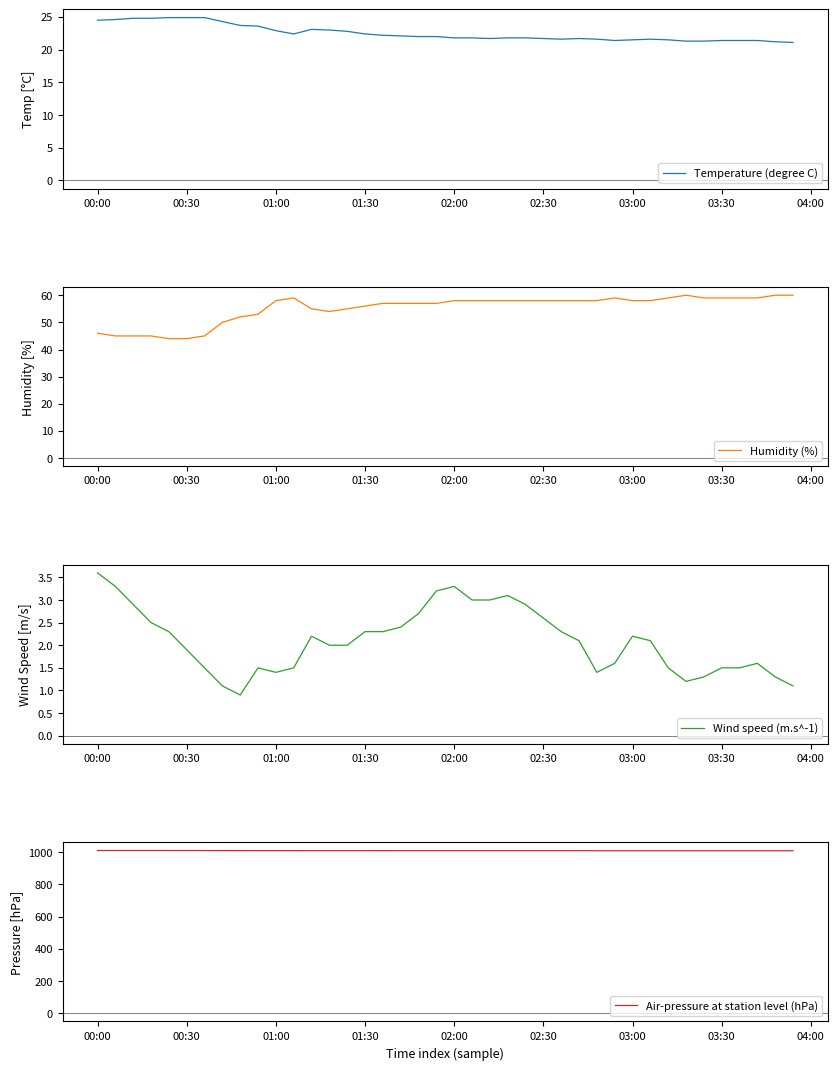

What is the average value of the Air-pressure at station level (hPa) series?

1009.2